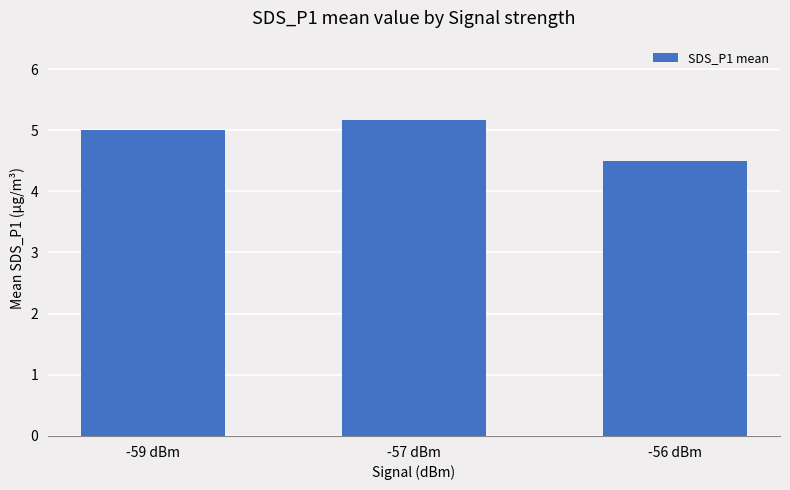

Reading left to right, list all the values displayed in this chart.

5.0	5.2	4.5